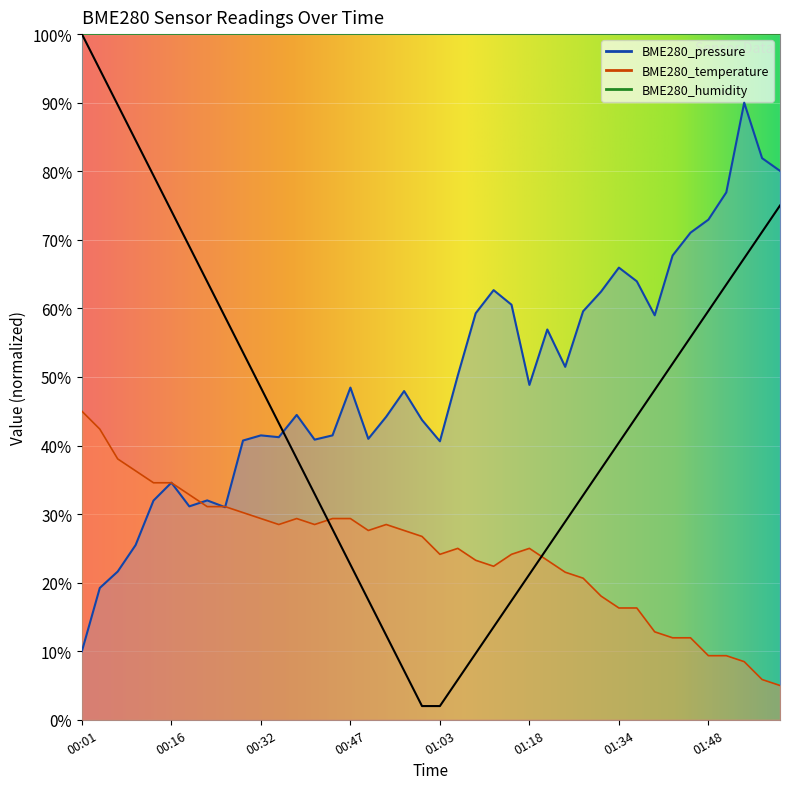

Between 00:59 and 01:24, which series saw the biggest shift?

BME280_pressure